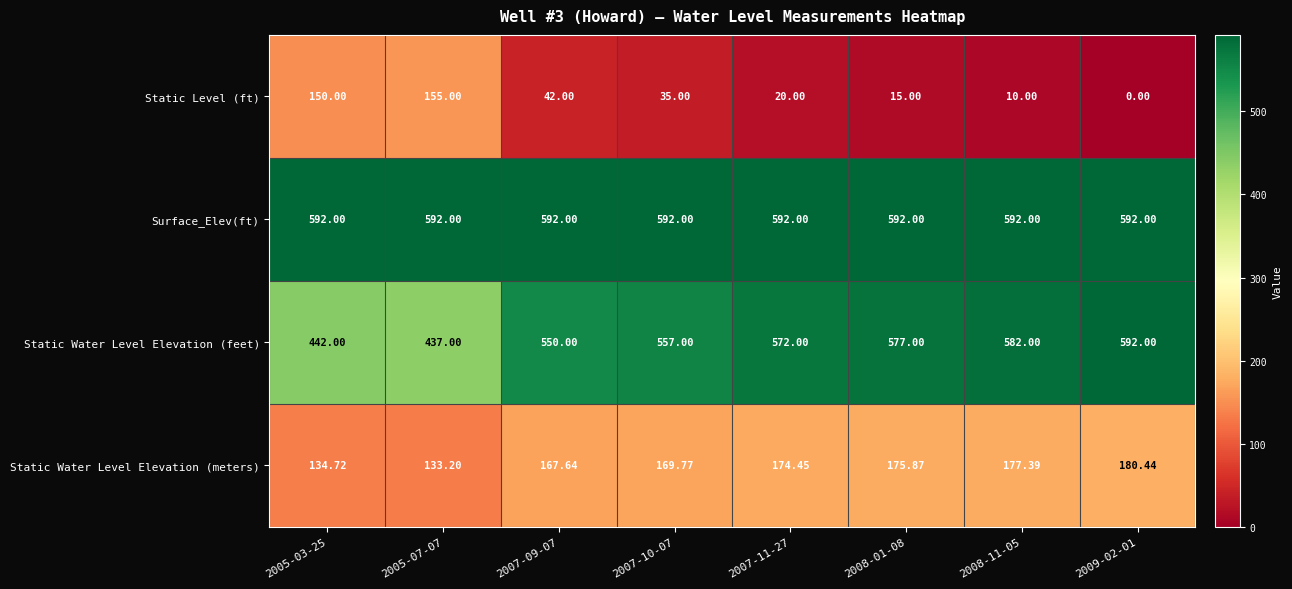

Which series has the largest total across all categories?

Surface_Elev(ft)